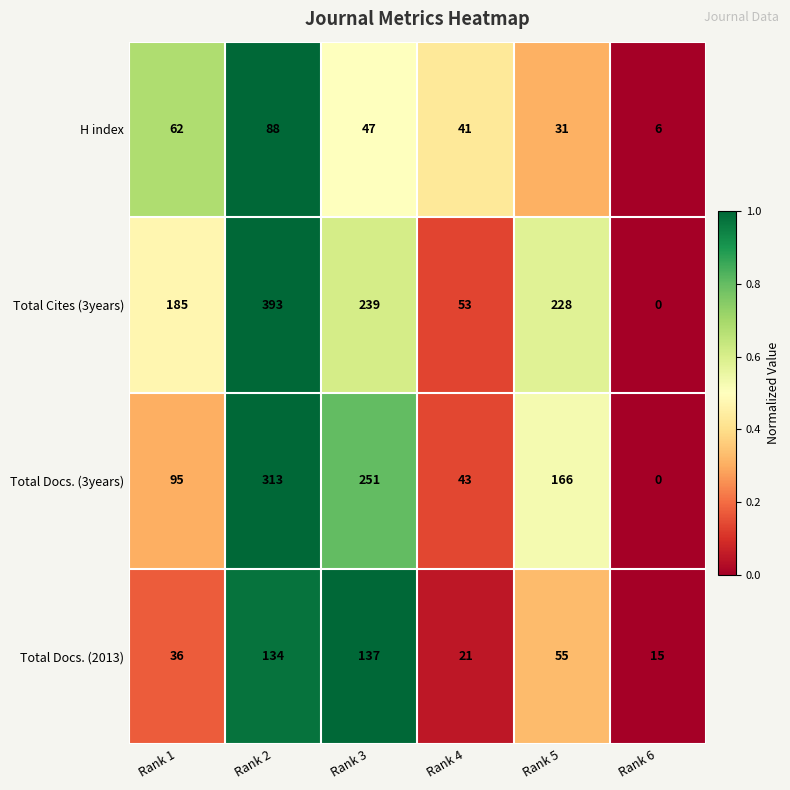

Which category has the highest value across all series?

Rank 2